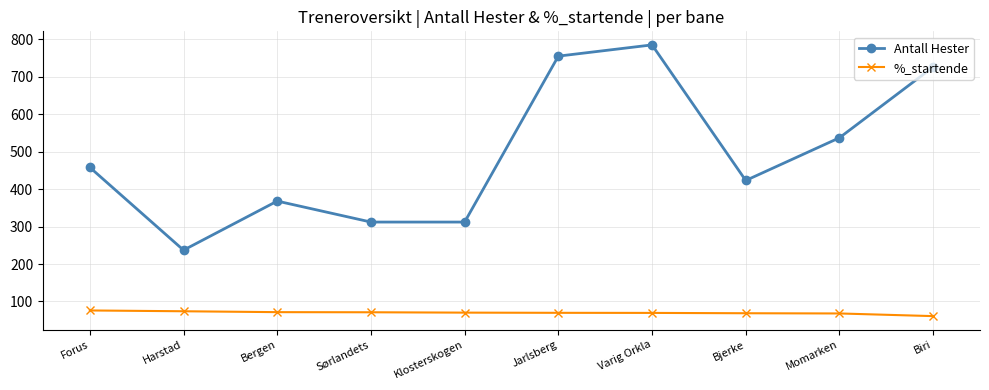

Which series changed the most between Varig Orkla and Bjerke?

Antall Hester